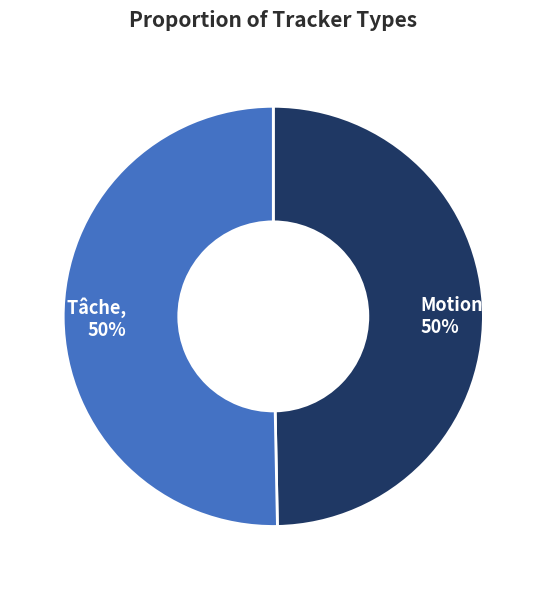

Combined, do Task / Tâche and Motion account for over 50%?

Yes